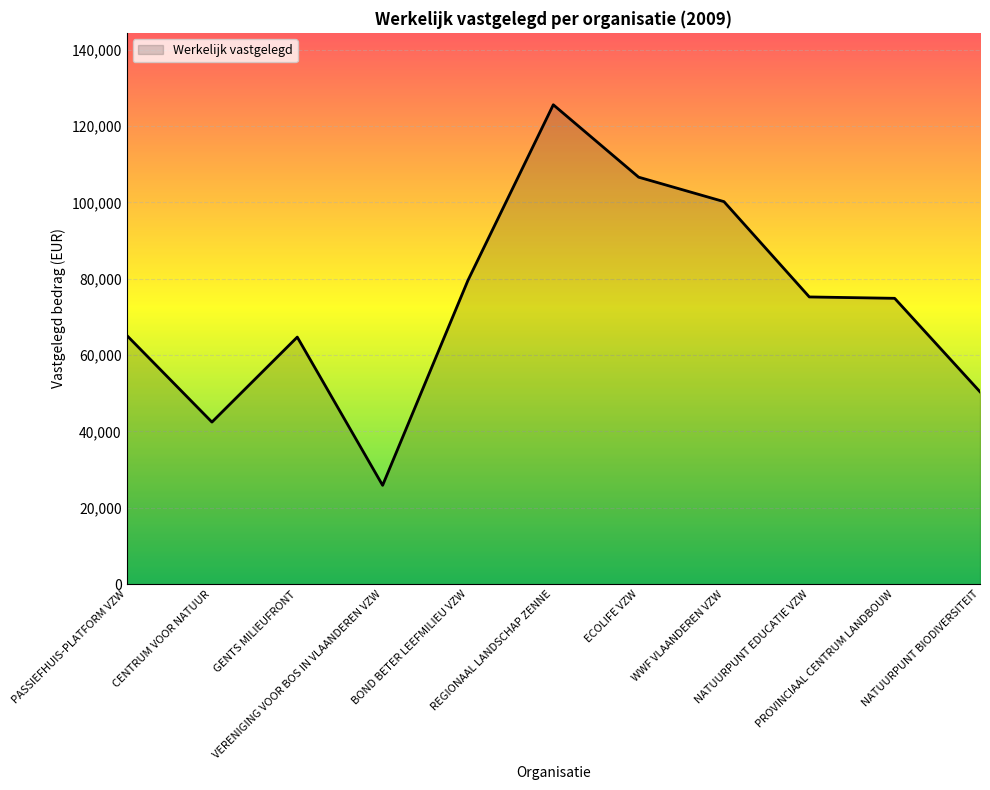

How many lines are shown in the chart?

1